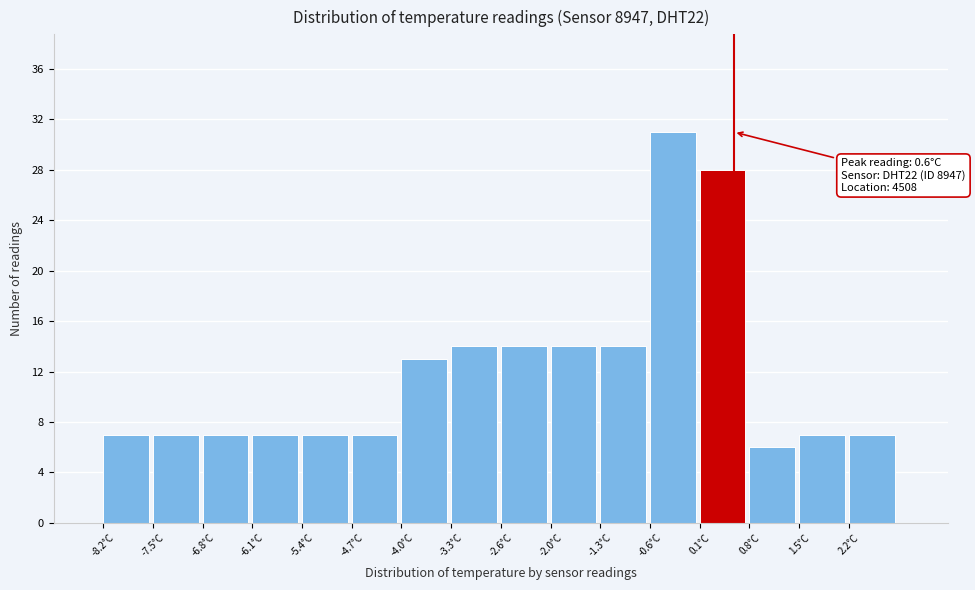

Which range on the x-axis has the tallest bar?

-0.6 to 0.1